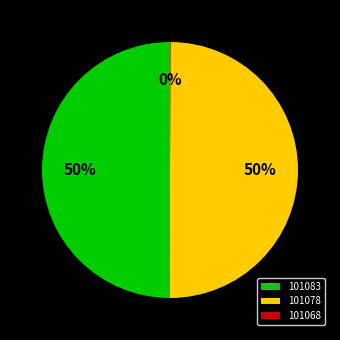

True or false: 101078 accounts for 50% of the total.

True